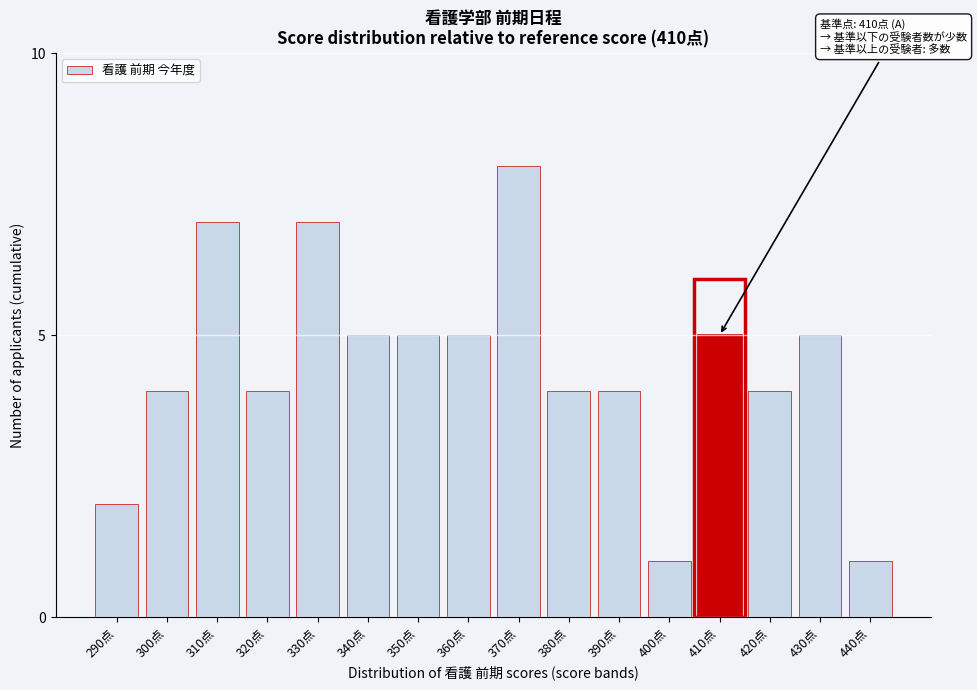

Reading left to right, extract all data points from this chart.

2	4	7	4	7	5	5	5	8	4	4	1	5	4	5	1